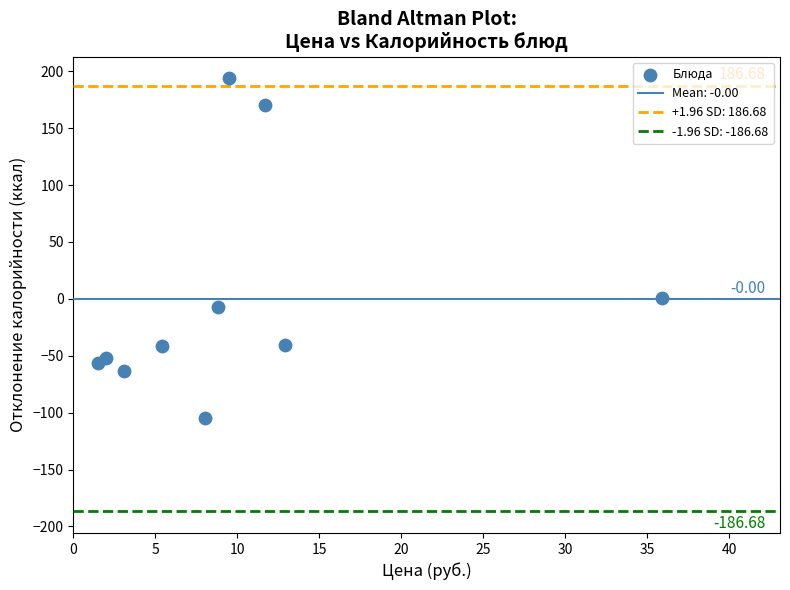

What is the range of X values (max minus min)?

34.4